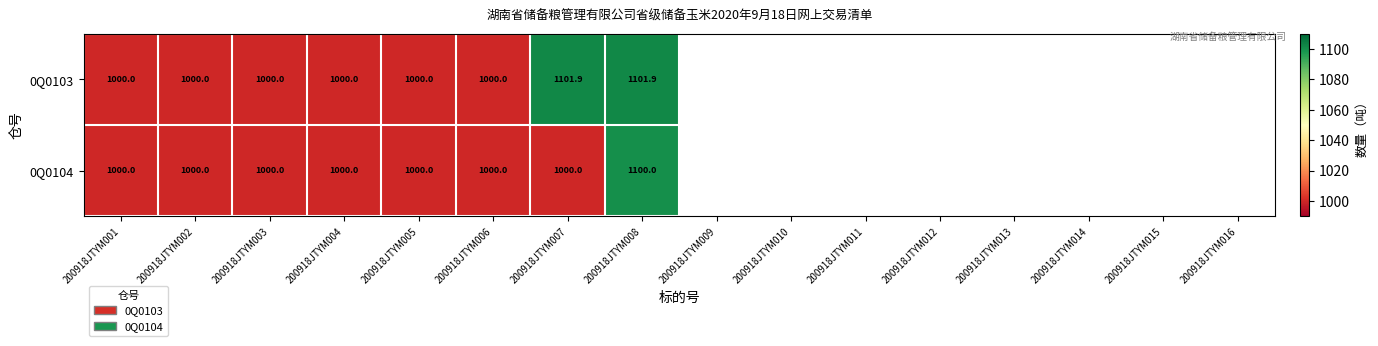

What is the sum of all 0Q0103 values?

8203.8